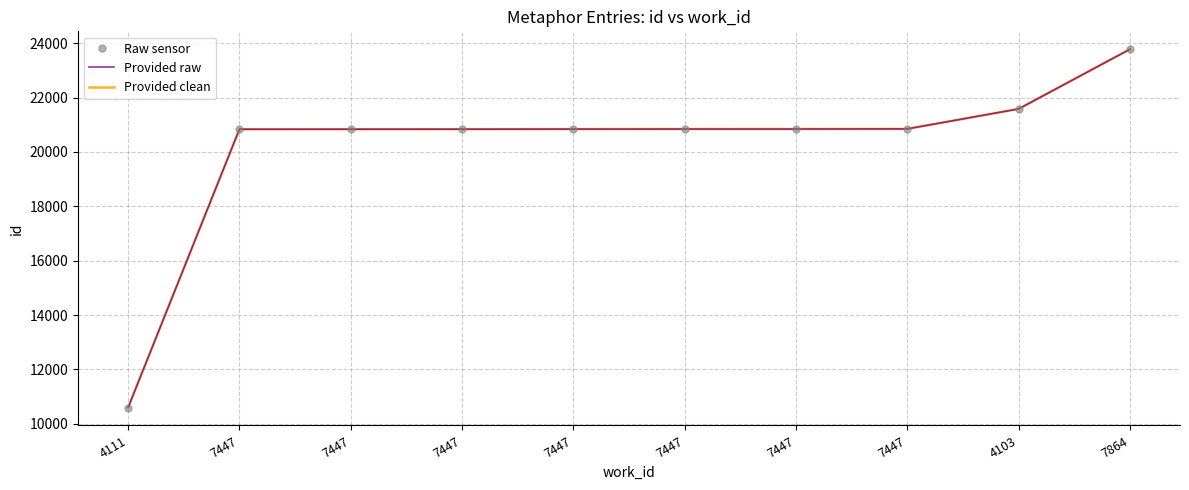

True or false: Provided raw has a value of 23779 at 7864.

True